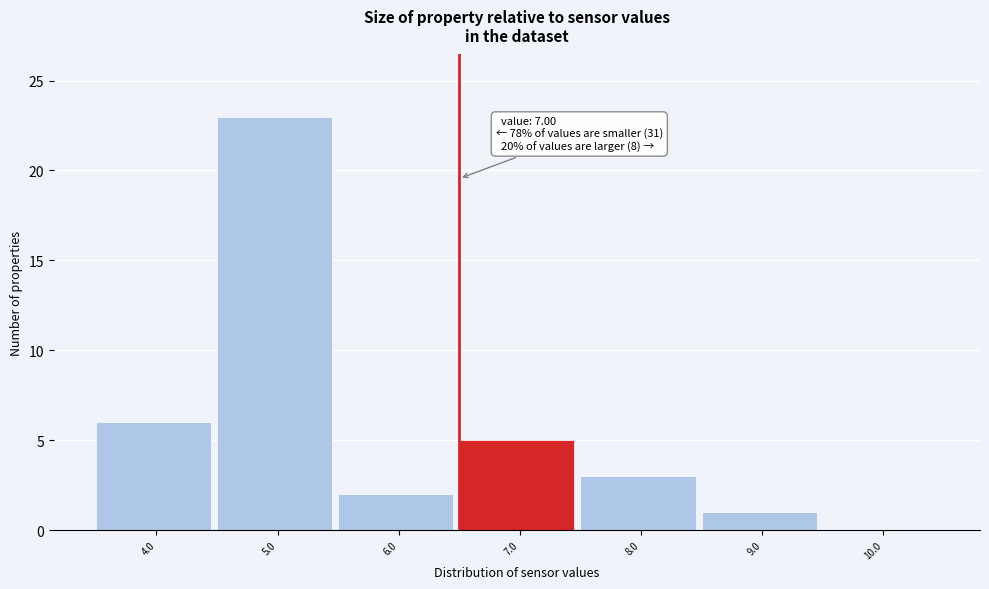

Reading left to right, list all the values displayed in this chart.

4.0=6	5.0=23	6.0=2	7.0=5	8.0=3	9.0=1	10.0=0